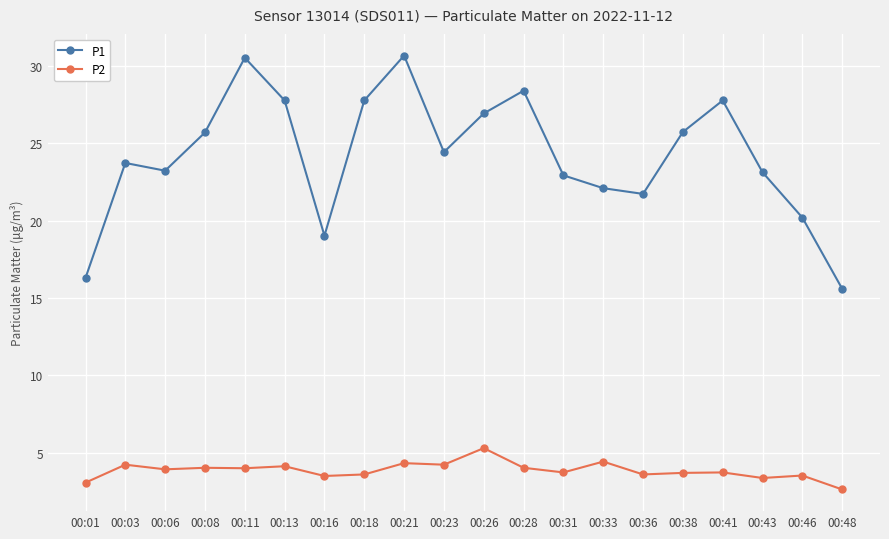

Count the number of categories in the chart.

20